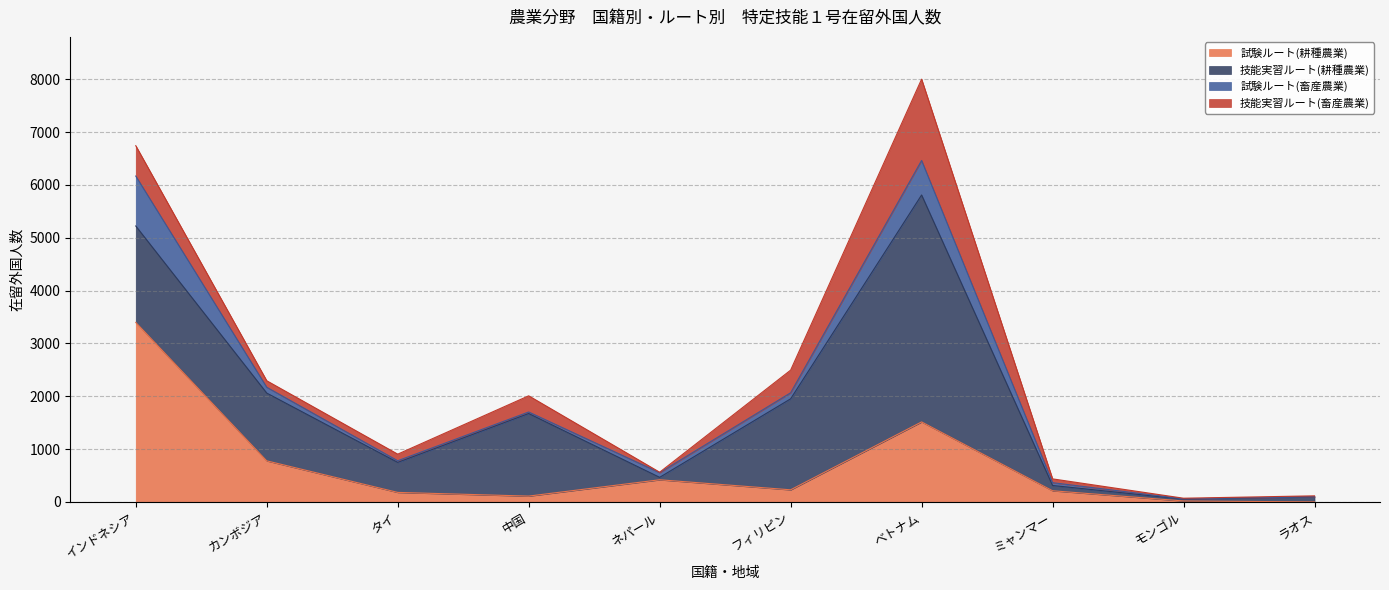

True or false: 技能実習ルート(耕種農業) and 技能実習ルート(畜産農業) intersect in this chart.

False